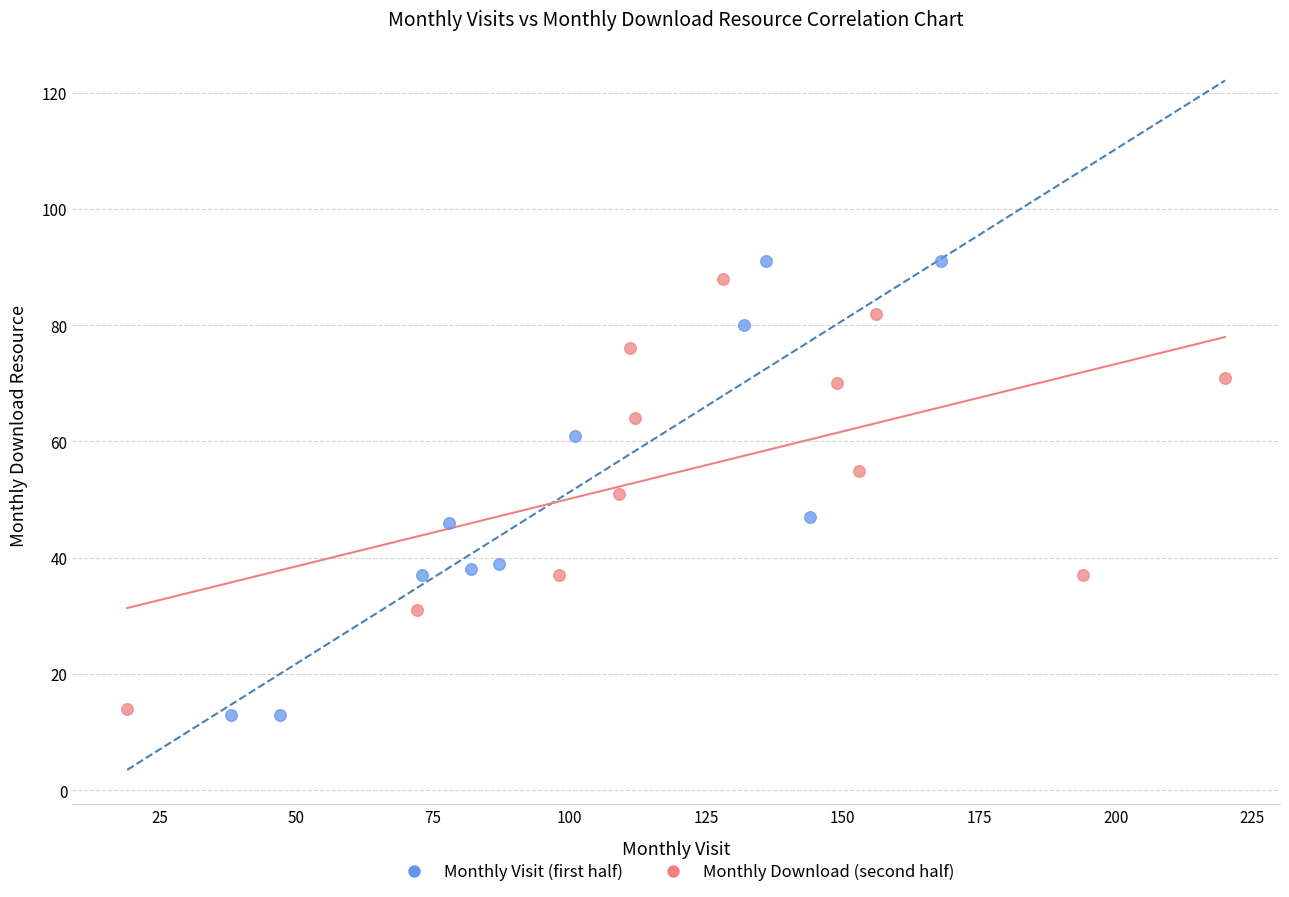

What are all the series names shown in the legend?

Monthly Visit (first half), Monthly Download (second half)